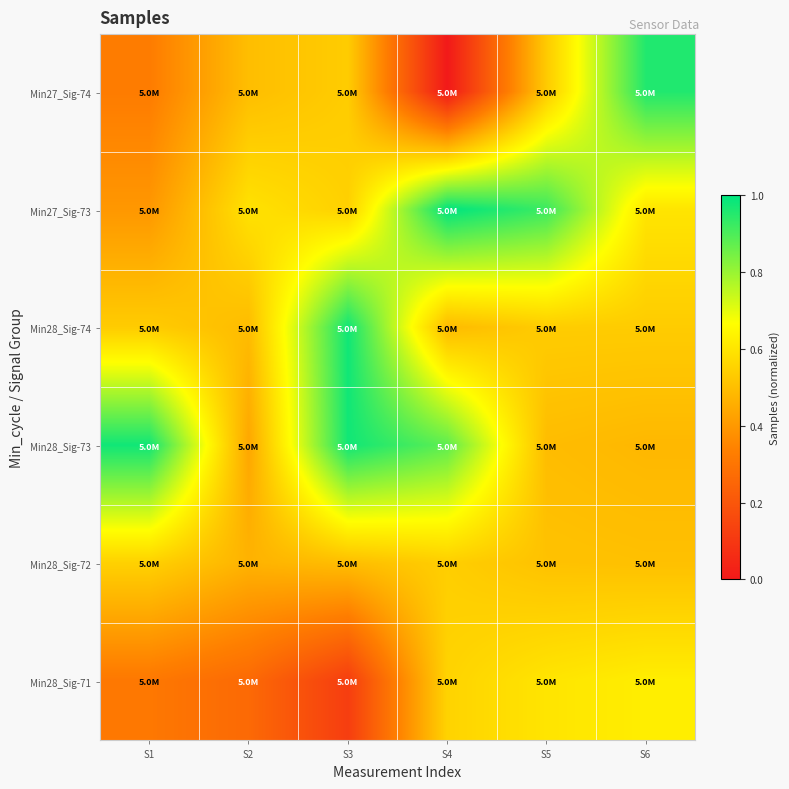

At S6, list the series in order from largest to smallest.

Min27_Sig-74, Min28_Sig-71, Min27_Sig-73, Min28_Sig-74, Min28_Sig-72, Min28_Sig-73